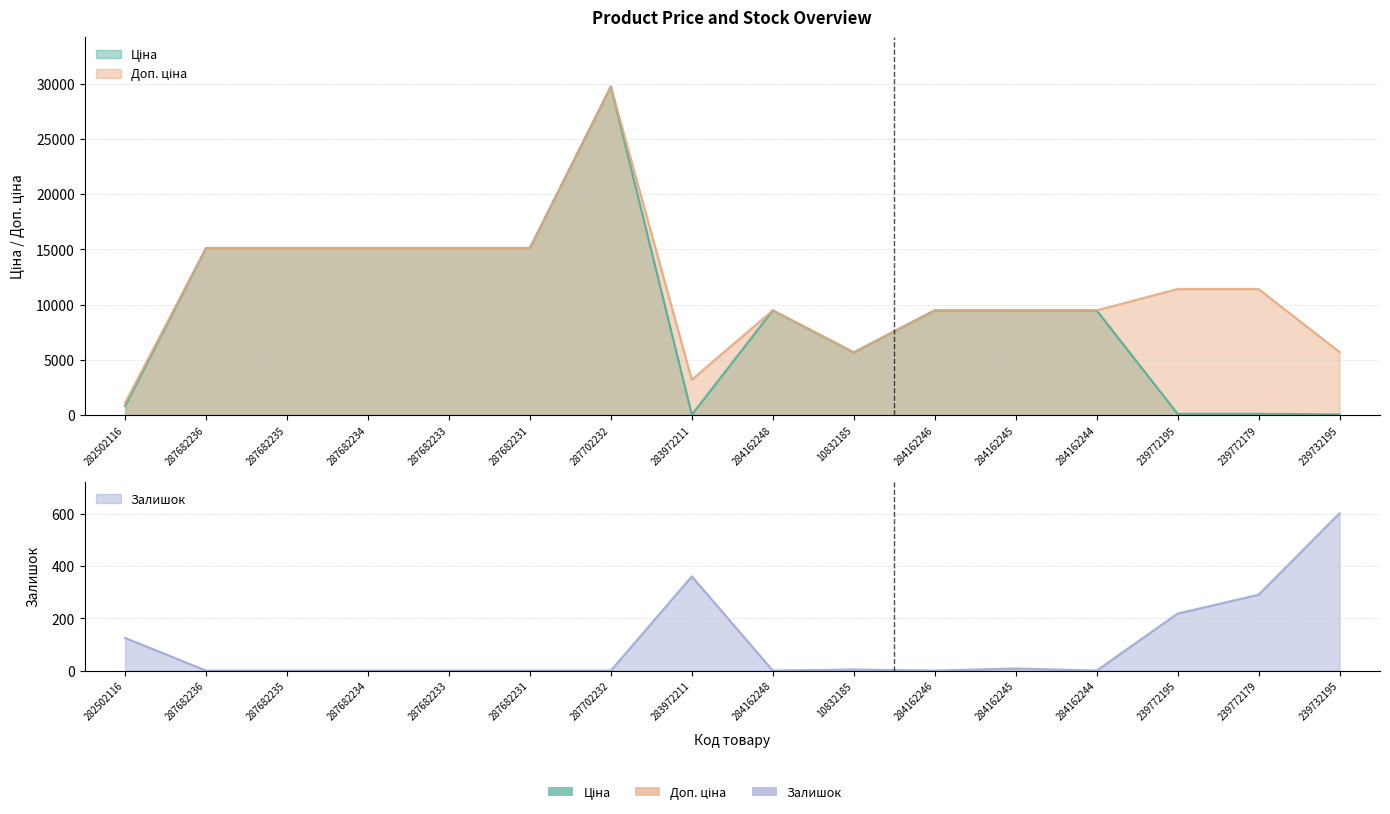

Which series has the widest spread of values?

Ціна